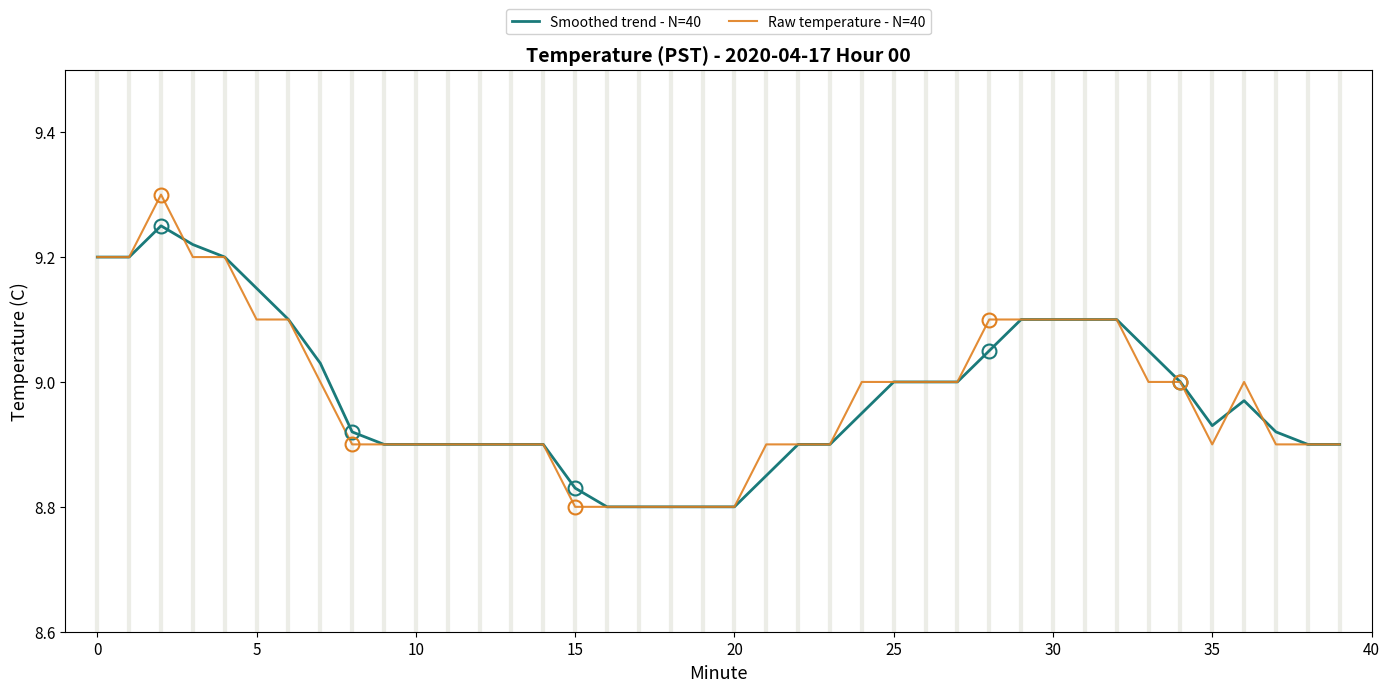

Rank the series by their maximum value, from lowest to highest.

Smoothed trend - N=40, Raw temperature - N=40